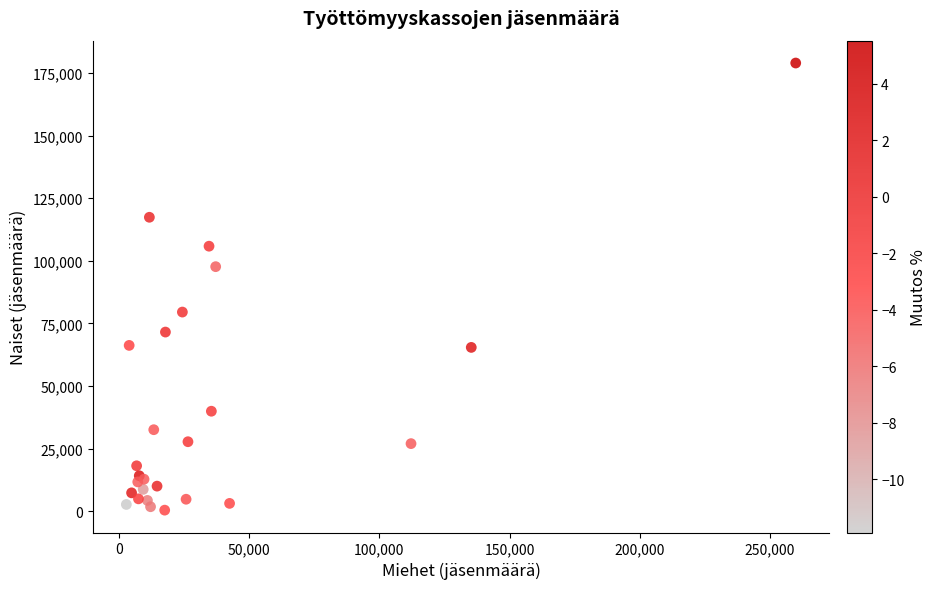

What Y value in the scatter plot is closest to 89739?

97695